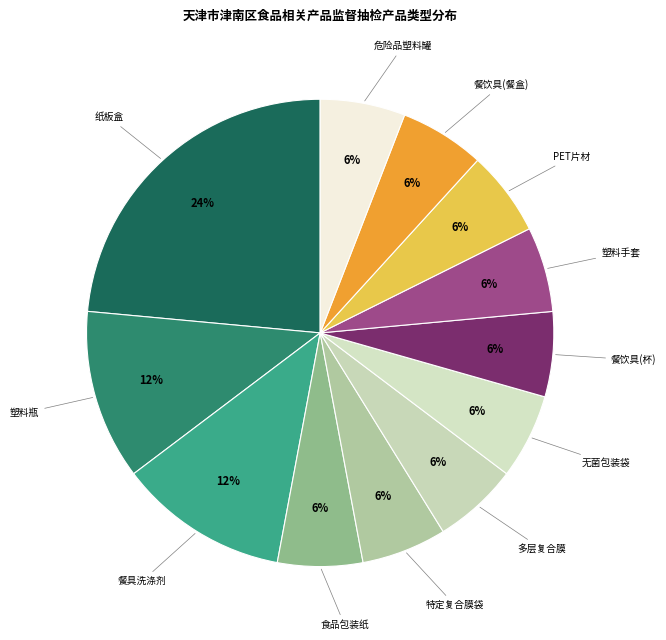

Is it true that 餐具洗涤剂 is 12% of the pie?

True